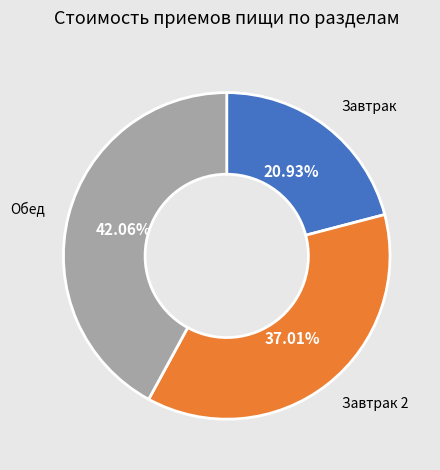

Which slice is the largest?

Обед